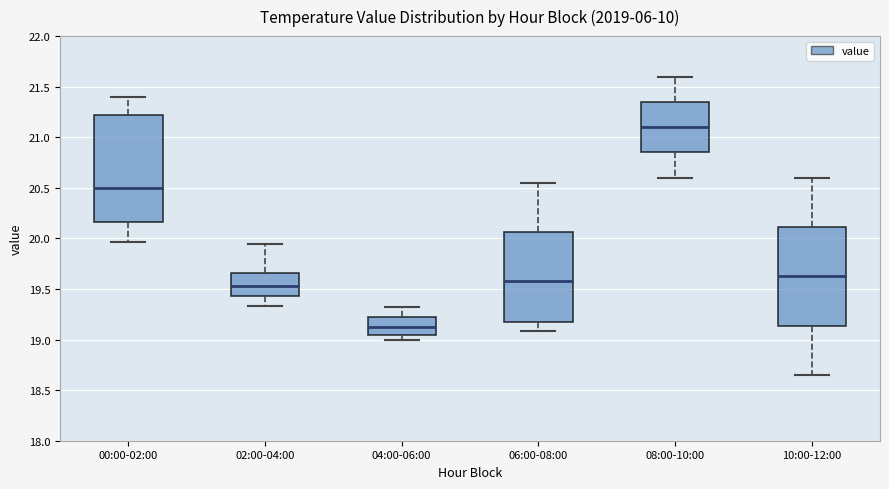

Reading left to right, read every box against the y-axis: the position of its median line, the range the box covers, and the ends of its whiskers. The values are not printed on the chart, so give them approximately, as read against the axis.

00:00-02:00: median 20.50, box 20.15 to 21.25, whiskers 19.95 to 21.40
02:00-04:00: median 19.55, box 19.45 to 19.65, whiskers 19.35 to 19.95
04:00-06:00: median 19.15, box 19.05 to 19.20, whiskers 19.00 to 19.30
06:00-08:00: median 19.60, box 19.20 to 20.05, whiskers 19.10 to 20.55
08:00-10:00: median 21.10, box 20.85 to 21.35, whiskers 20.60 to 21.60
10:00-12:00: median 19.65, box 19.15 to 20.10, whiskers 18.65 to 20.60